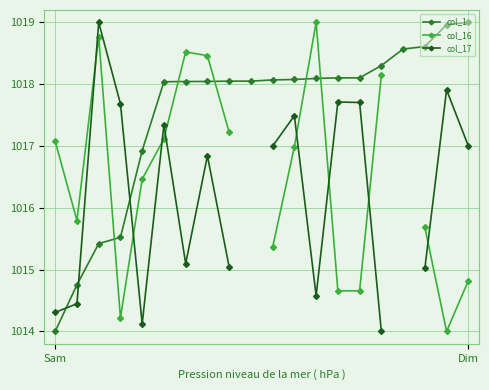

What are all the series names shown in the legend?

col_1, col_16, col_17